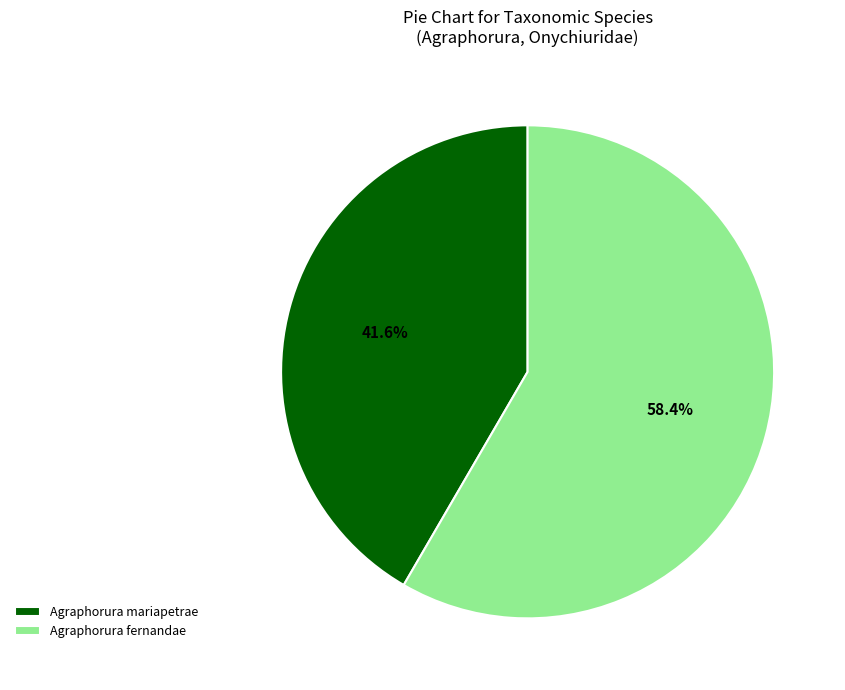

What is the majority slice?

Agraphorura fernandae